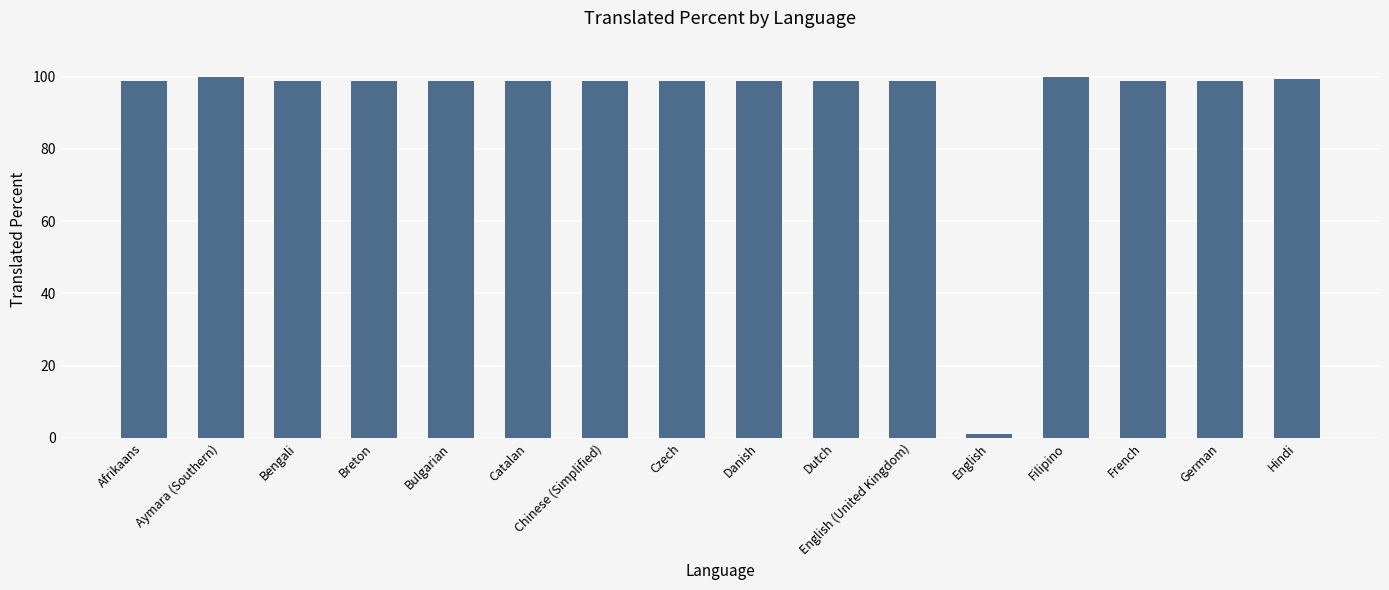

What is the average value?

92.9